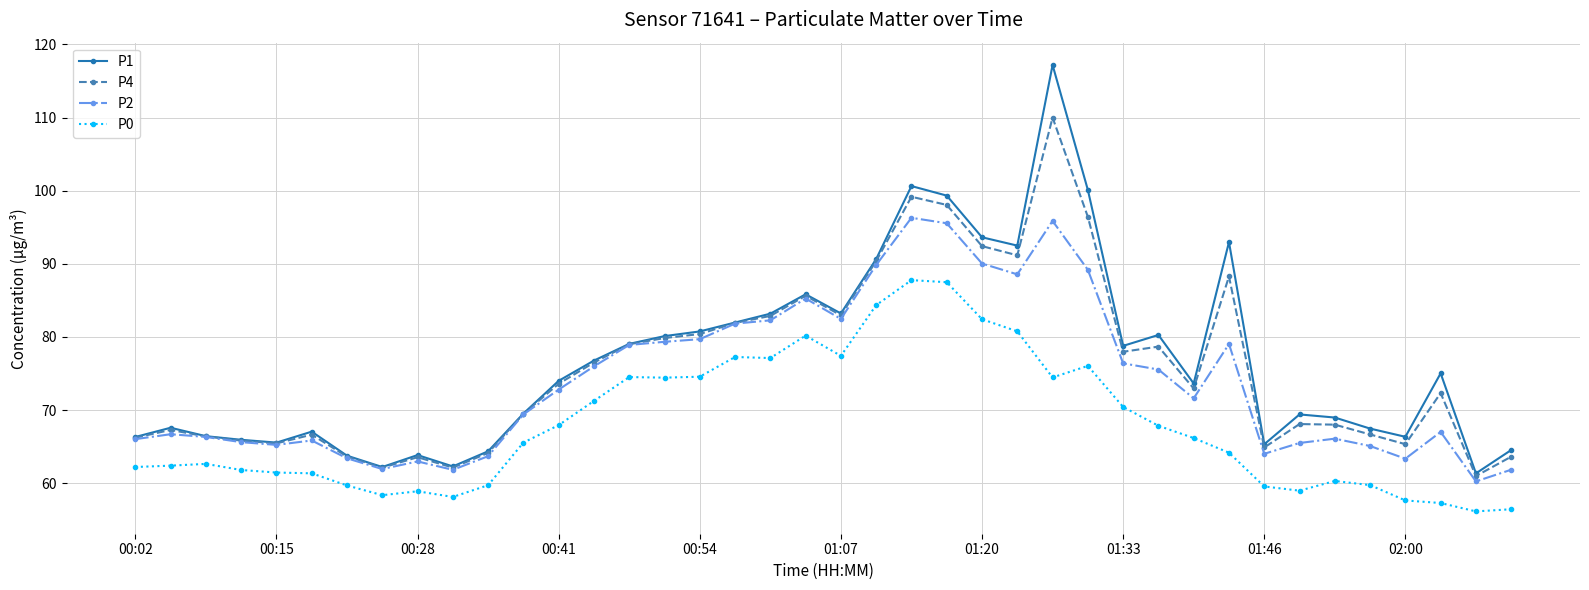

List the series in order of their peak value, highest first.

P1, P4, P2, P0